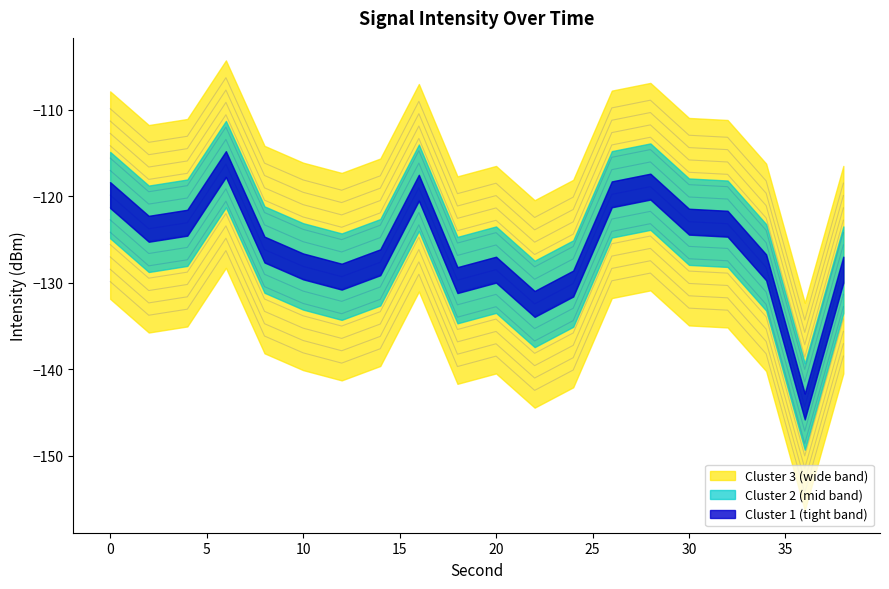

True or false: intensity_min and intensity_mean intersect in this chart.

False